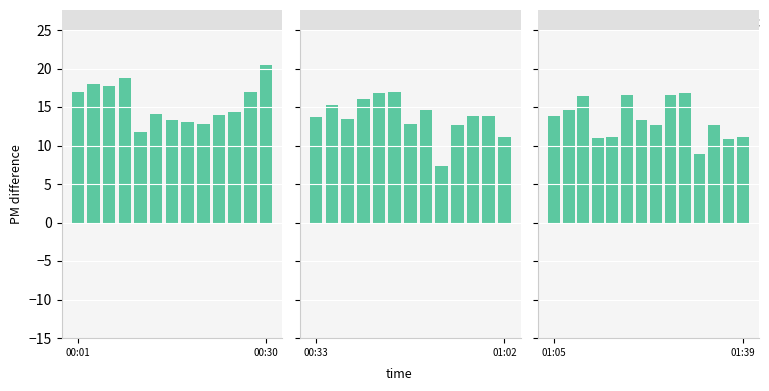

Are the bars grouped side by side (vs. stacked)?

No